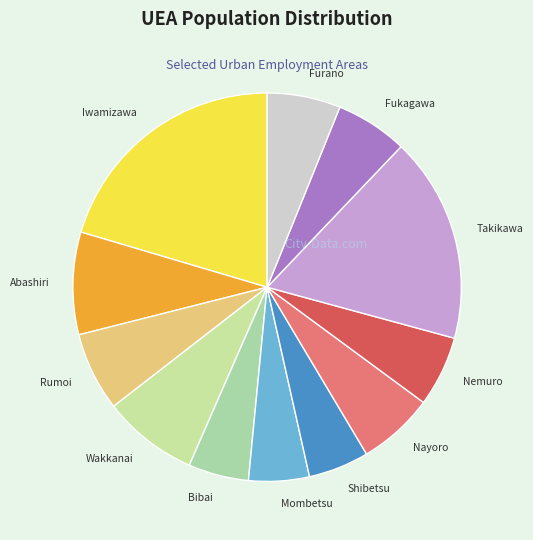

Does Abashiri account for over 50% of the chart?

No